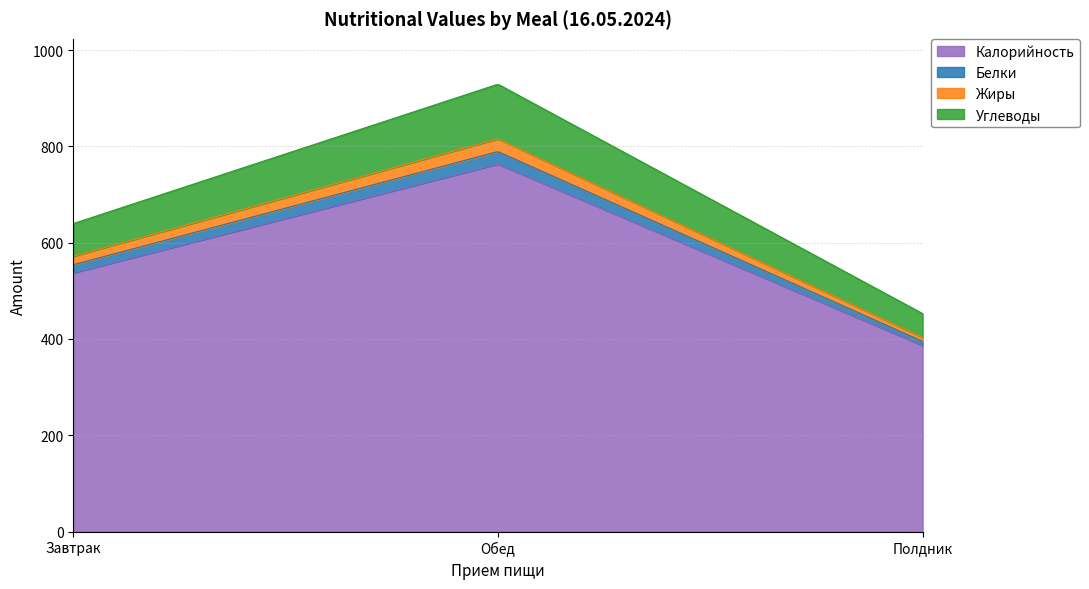

Count the number of categories in the chart.

3